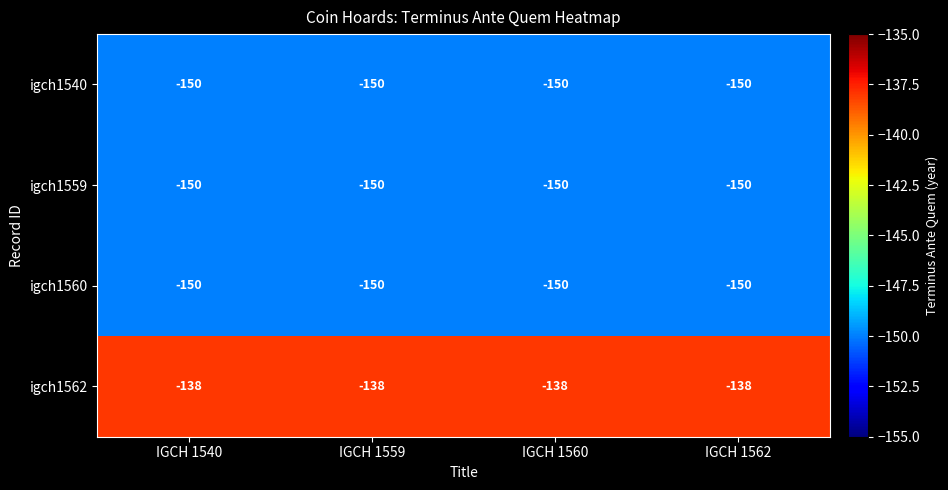

Count the number of data series in this chart.

4